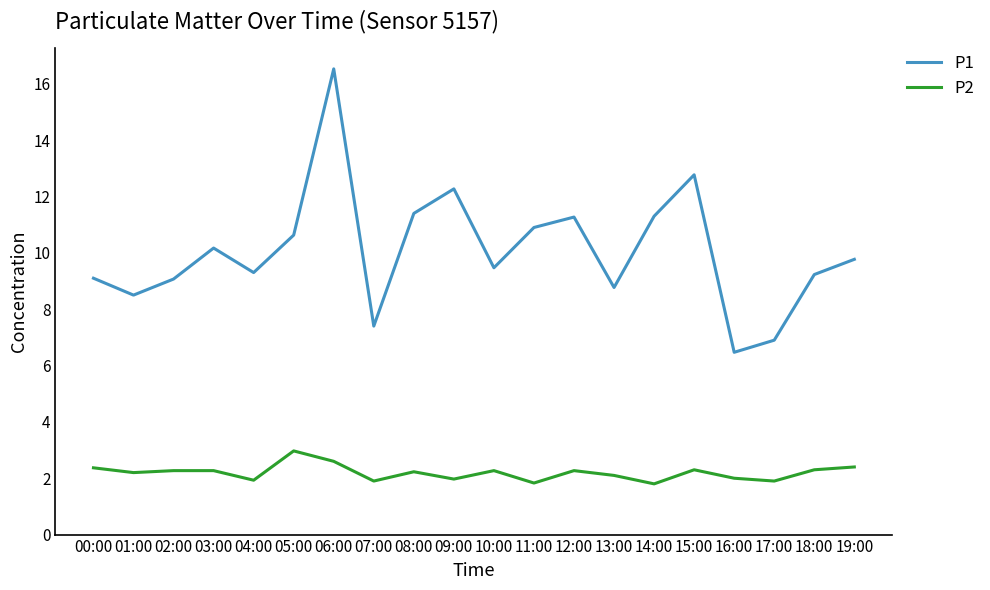

At which category does the chart reach its peak across all series?

06:00